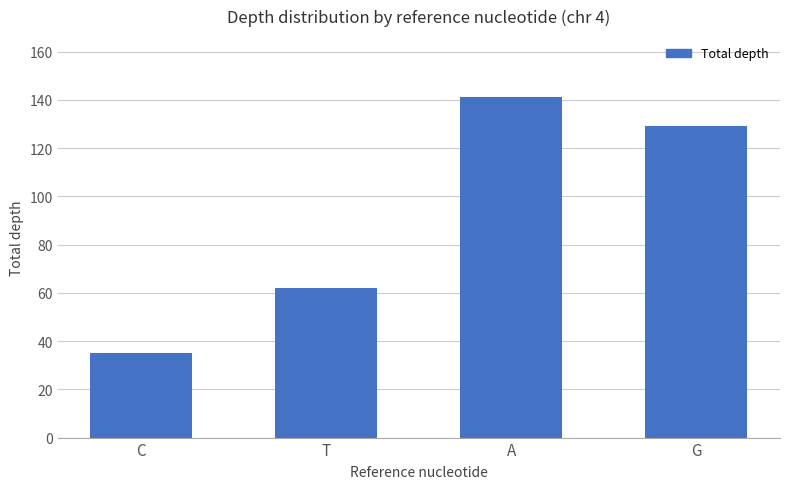

Reading left to right, extract all data points from this chart.

35	62	141	129